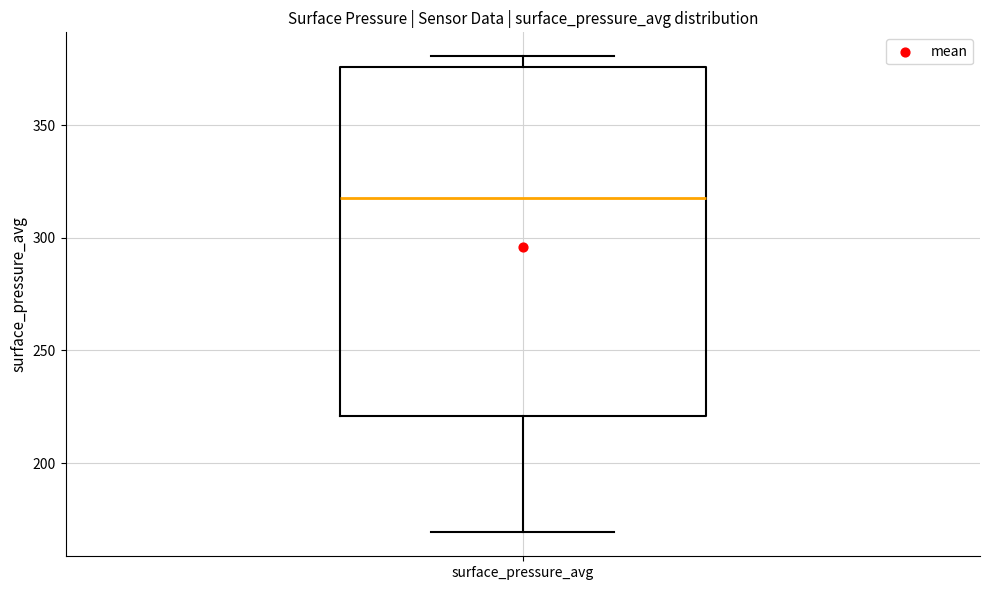

Read this box plot against the y-axis: the position of the median line, the range covered by the box, and the ends of both whiskers. The values are not printed on the chart, so give them approximately, as read against the axis.

median 315, box 220 to 375, whiskers 170 to 380